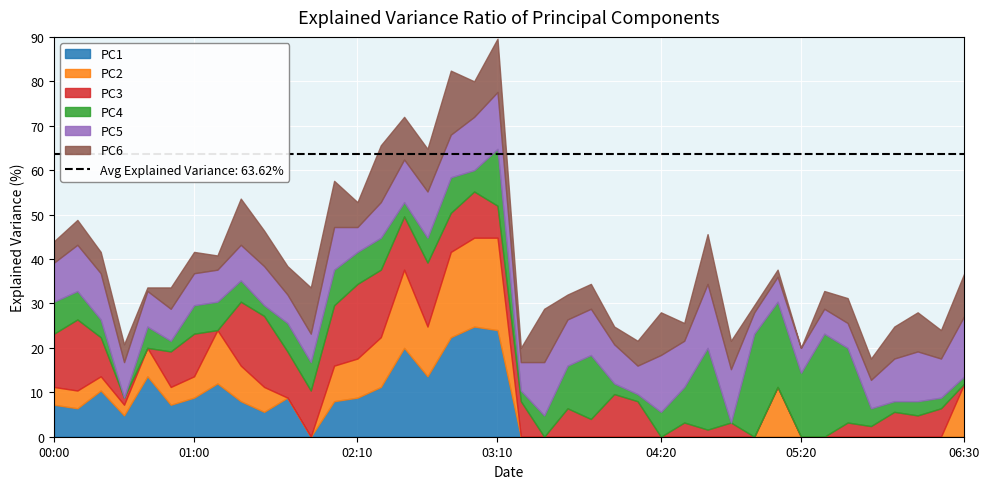

What is the label of the 23rd point from the right?

02:50